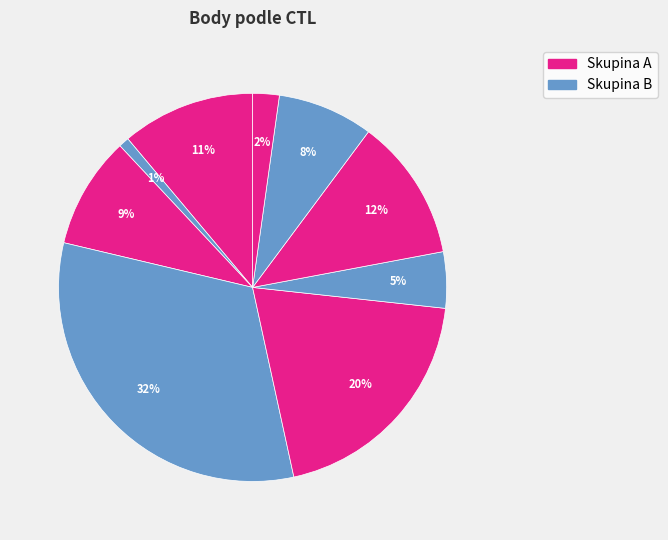

How many segments does this pie chart have?

9